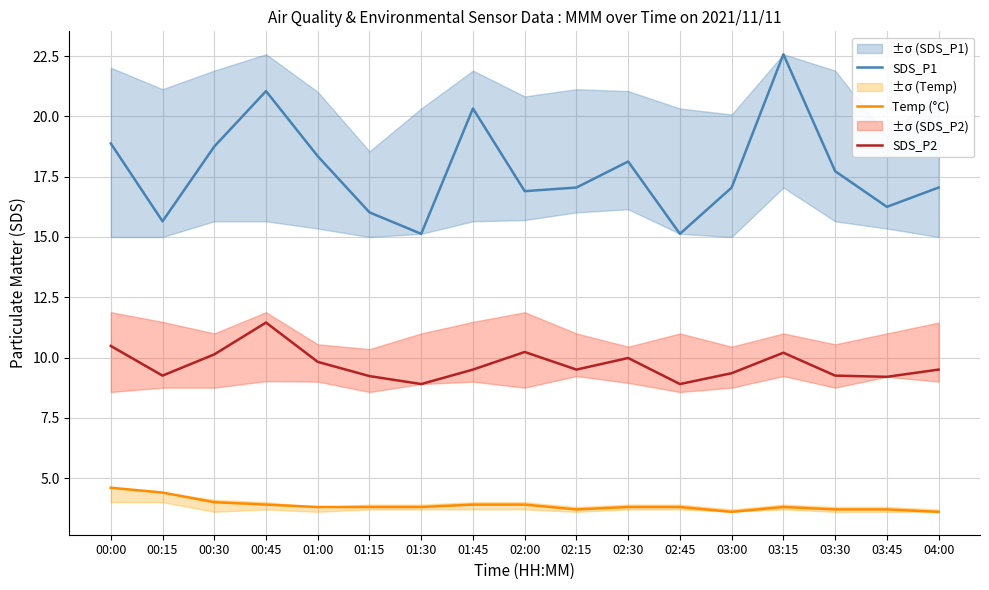

Is the value of Temp (°C) at 00:00 greater than the value of SDS_P1 at 02:45?

No